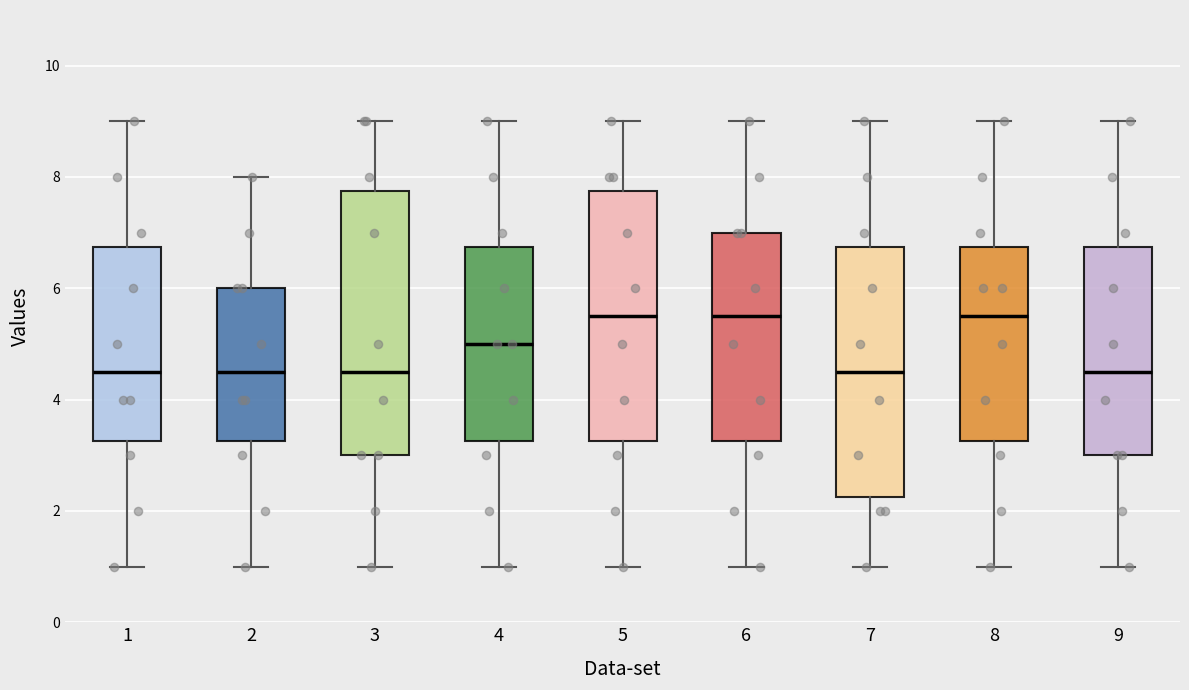

Reading left to right, transcribe this box plot: for each box, give where its median line is, the range the box spans, and where its two whiskers end, as read against the y-axis. The values are not printed on the chart, so give them approximately, as read against the axis.

1: median 4.6, box 3.2 to 6.8, whiskers 1.0 to 9.0
2: median 4.6, box 3.2 to 6.0, whiskers 1.0 to 8.0
3: median 4.6, box 3.0 to 7.8, whiskers 1.0 to 9.0
4: median 5.0, box 3.2 to 6.8, whiskers 1.0 to 9.0
5: median 5.6, box 3.2 to 7.8, whiskers 1.0 to 9.0
6: median 5.6, box 3.2 to 7.0, whiskers 1.0 to 9.0
7: median 4.6, box 2.2 to 6.8, whiskers 1.0 to 9.0
8: median 5.6, box 3.2 to 6.8, whiskers 1.0 to 9.0
9: median 4.6, box 3.0 to 6.8, whiskers 1.0 to 9.0